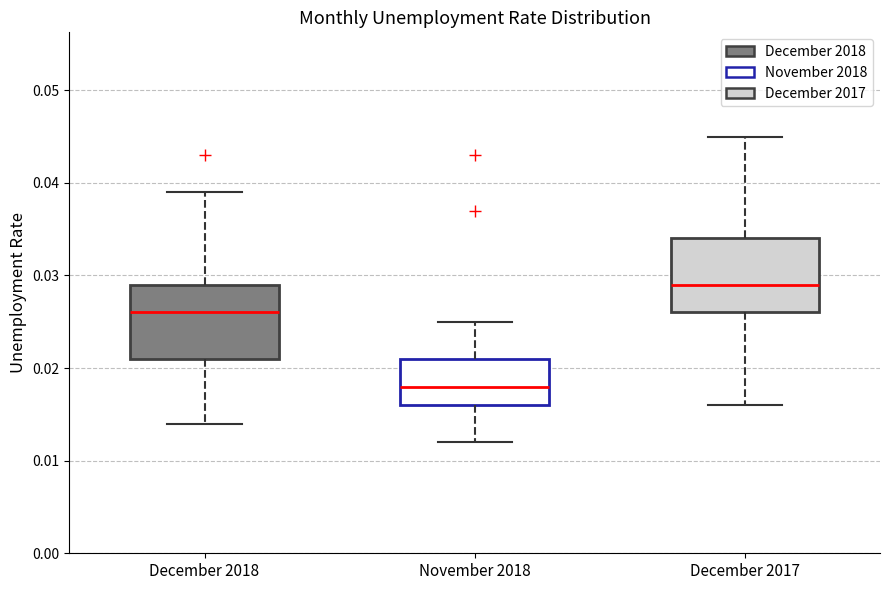

Reading left to right, transcribe this box plot: for each box, give where its median line is, the range the box spans, and where its two whiskers end, as read against the y-axis. The values are not printed on the chart, so give them approximately, as read against the axis.

December 2018: median 0.026, box 0.021 to 0.029, whiskers 0.014 to 0.039
November 2018: median 0.018, box 0.016 to 0.021, whiskers 0.012 to 0.025
December 2017: median 0.029, box 0.026 to 0.034, whiskers 0.016 to 0.045